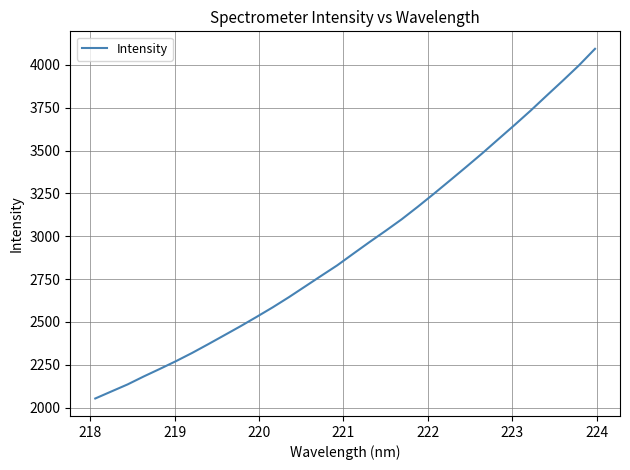

How many distinct data groups are displayed?

1